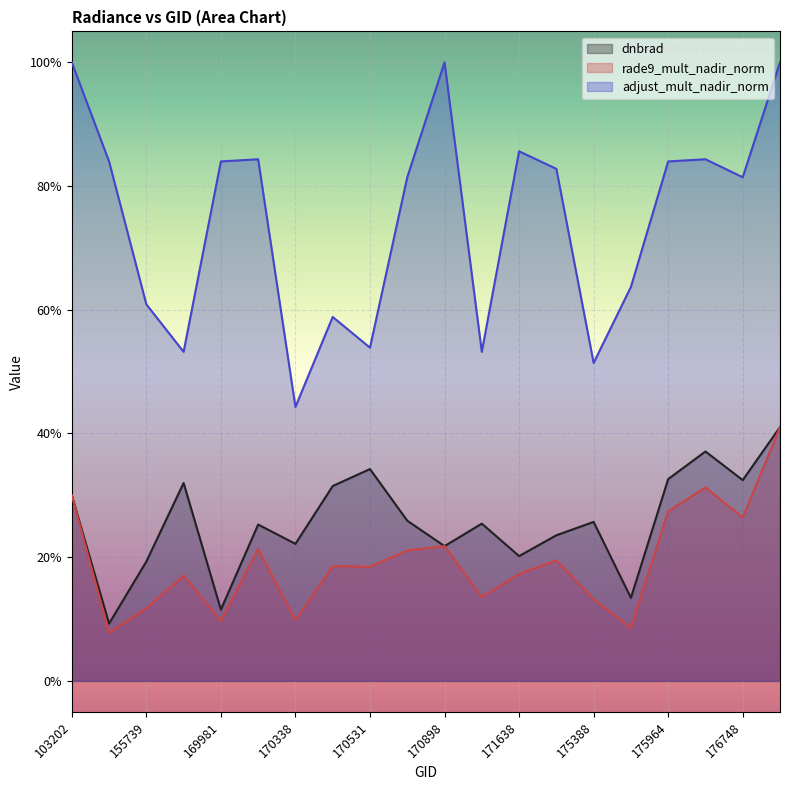

At how many categories does at least one series exceed 0?

20